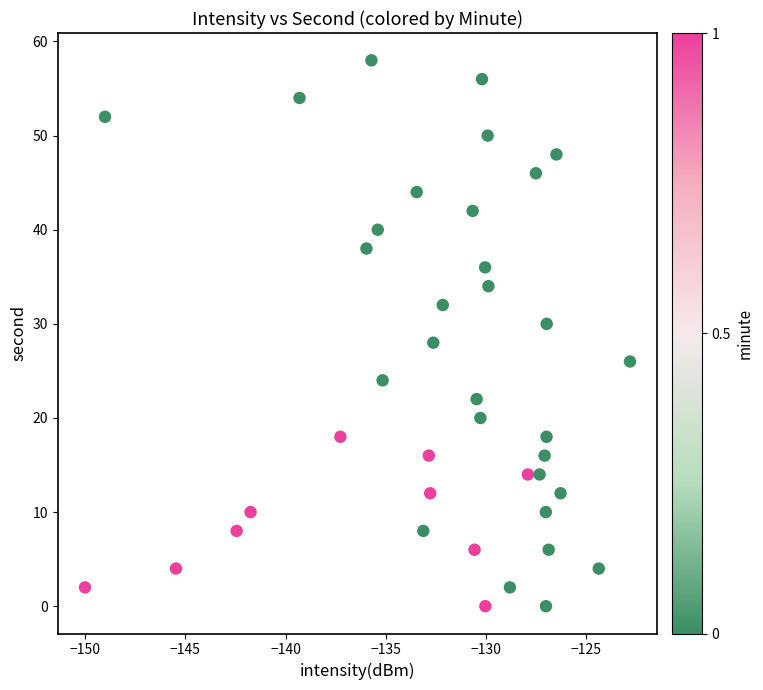

What is the range of Y values (max minus min)?

58